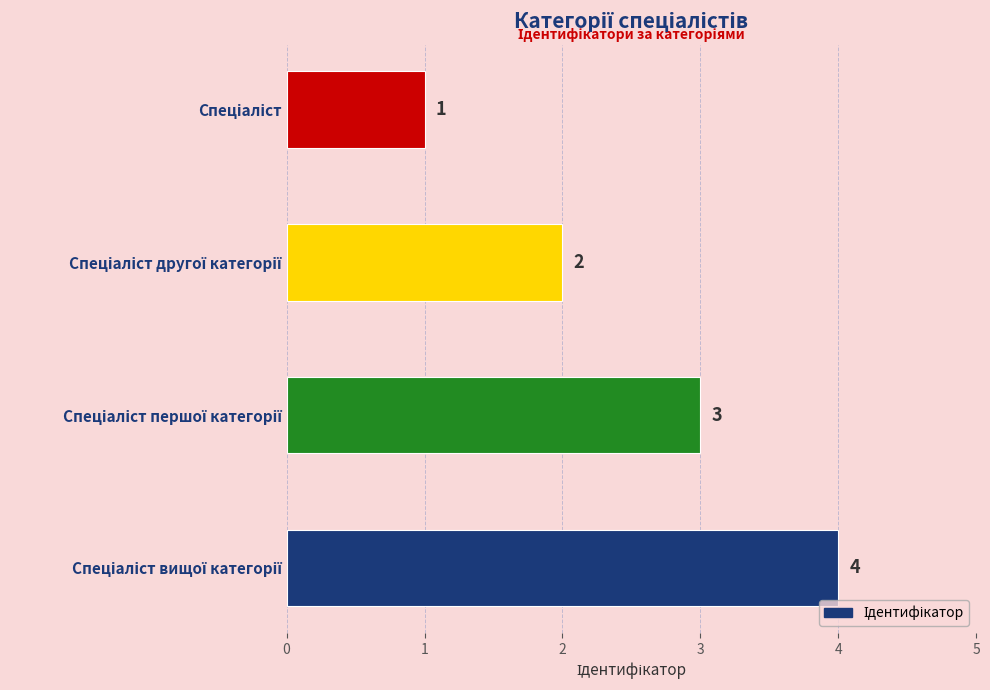

What is the value of the 4th bar from the top?

4